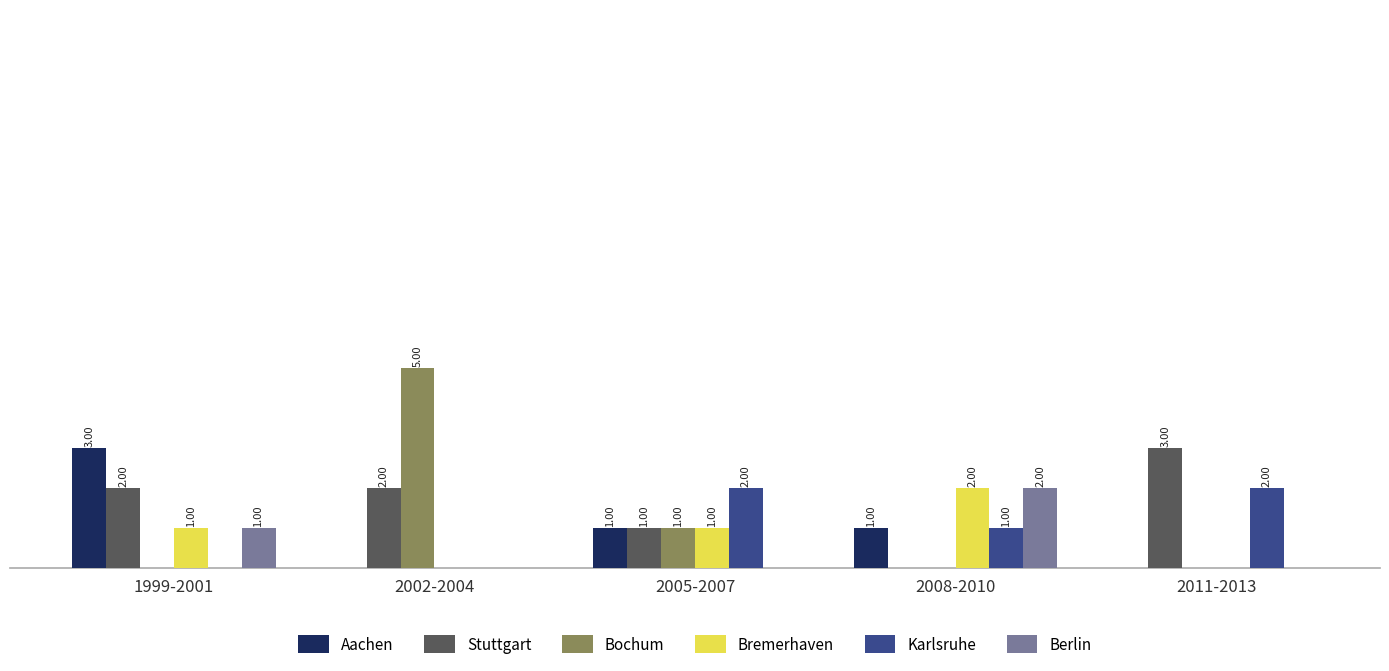

Which series changed the most between 2002-2004 and 2005-2007?

Bochum